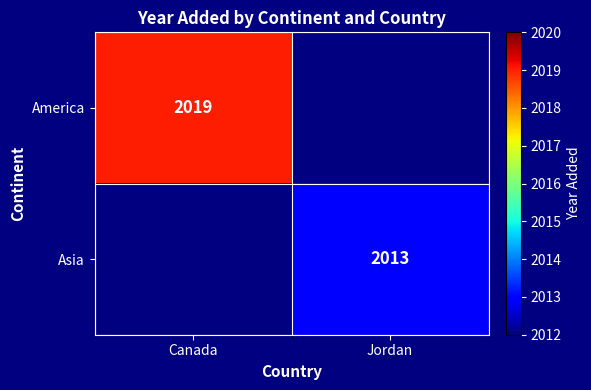

The Asia series shows 3609 at Jordan. True or false?

False